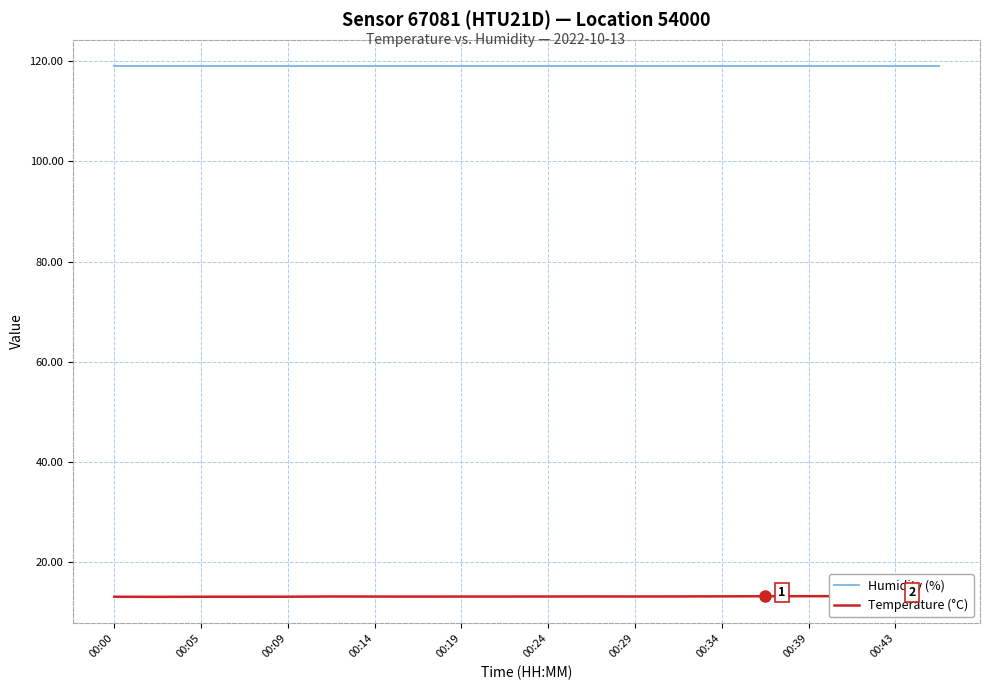

What are all the series names shown in the legend?

Humidity (%), Temperature (°C)